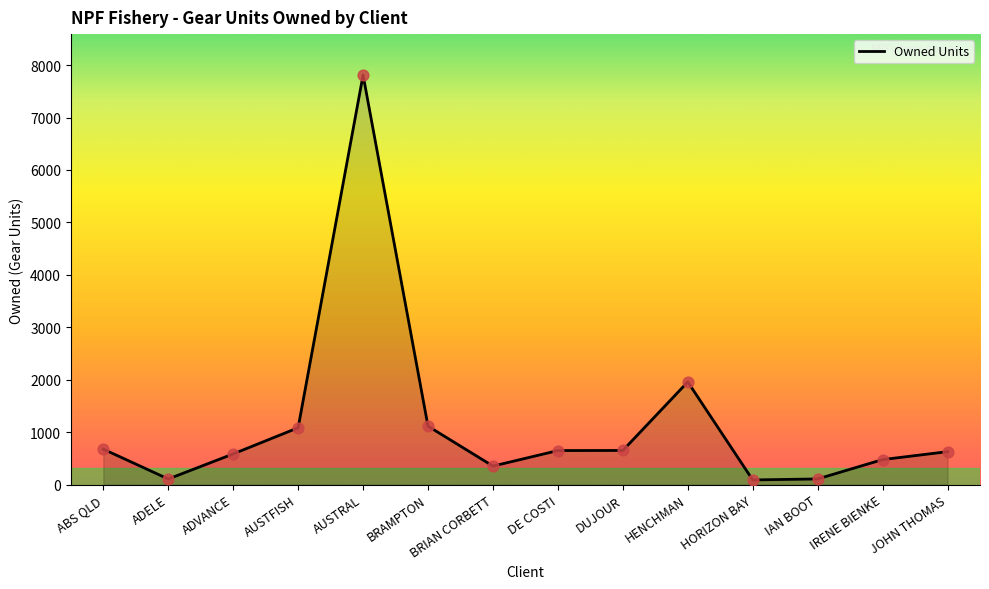

What is the ratio of the value at BRIAN CORBETT to the value at ADVANCE?

0.6